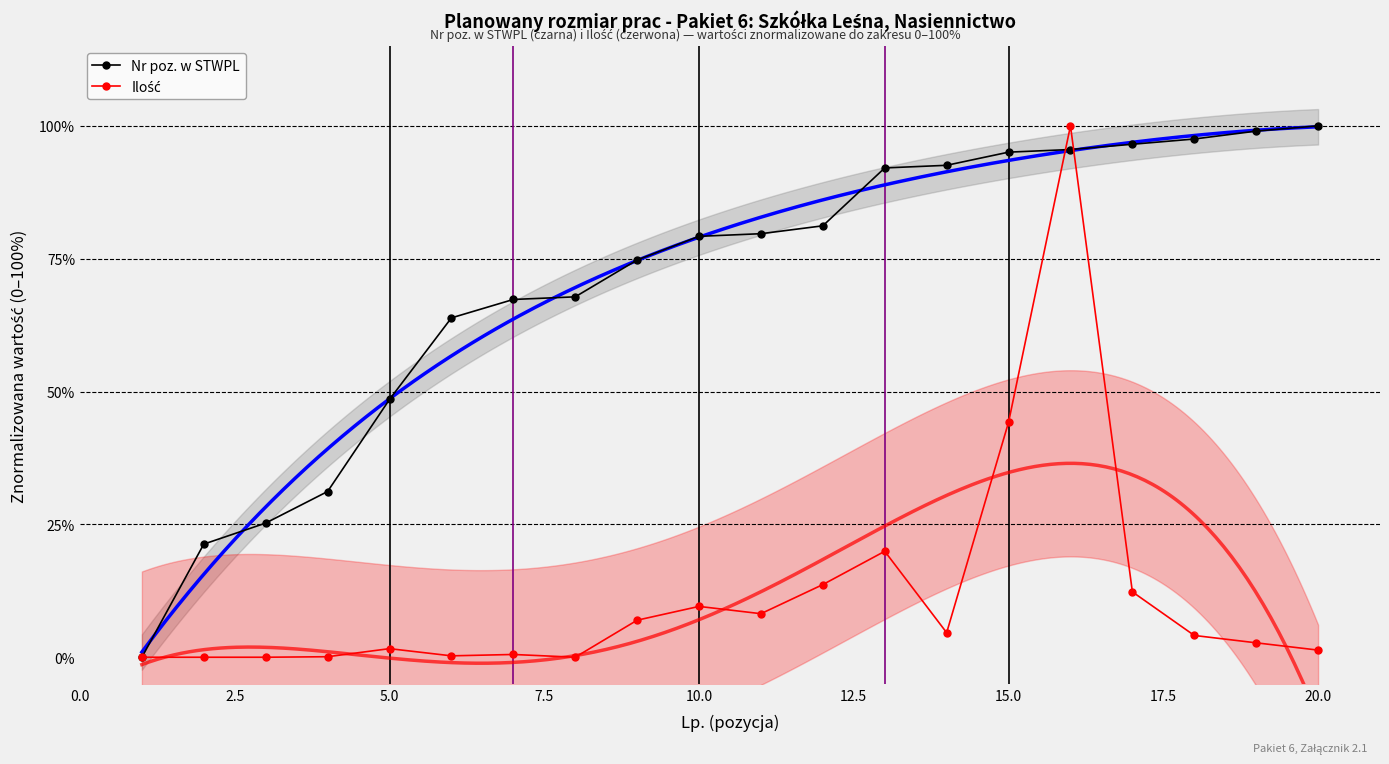

Is the value of Ilość at 14 greater than the value of Nr poz. w STWPL at 12.5?

No